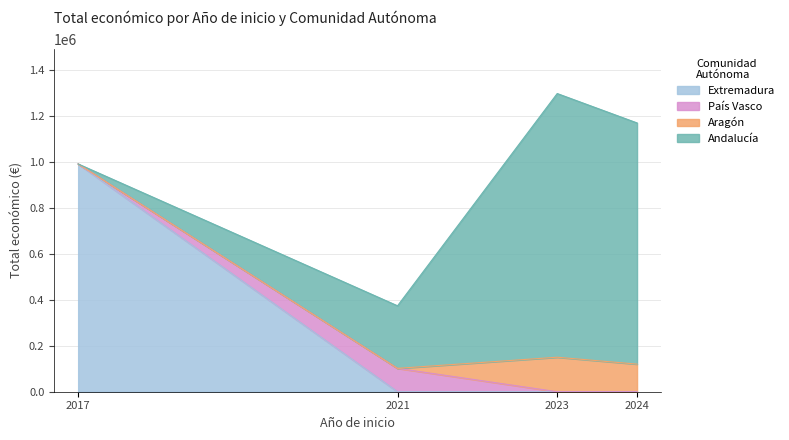

At which category is the sum across all series the highest?

2023